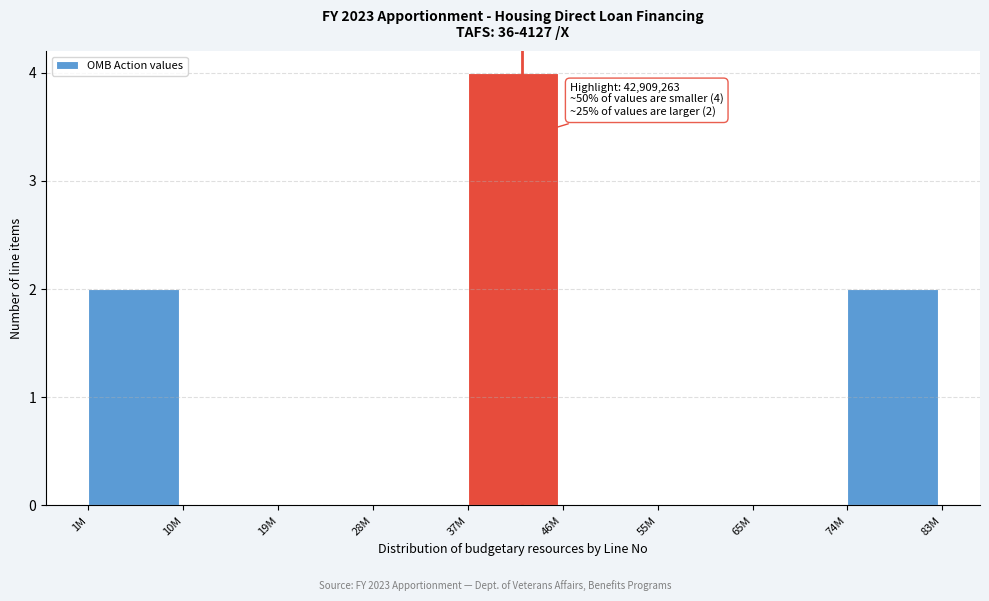

Reading right to left, list all the values displayed in this chart.

74M=2	65M=0	55M=0	46M=0	37M=4	28M=0	19M=0	10M=0	1M=2